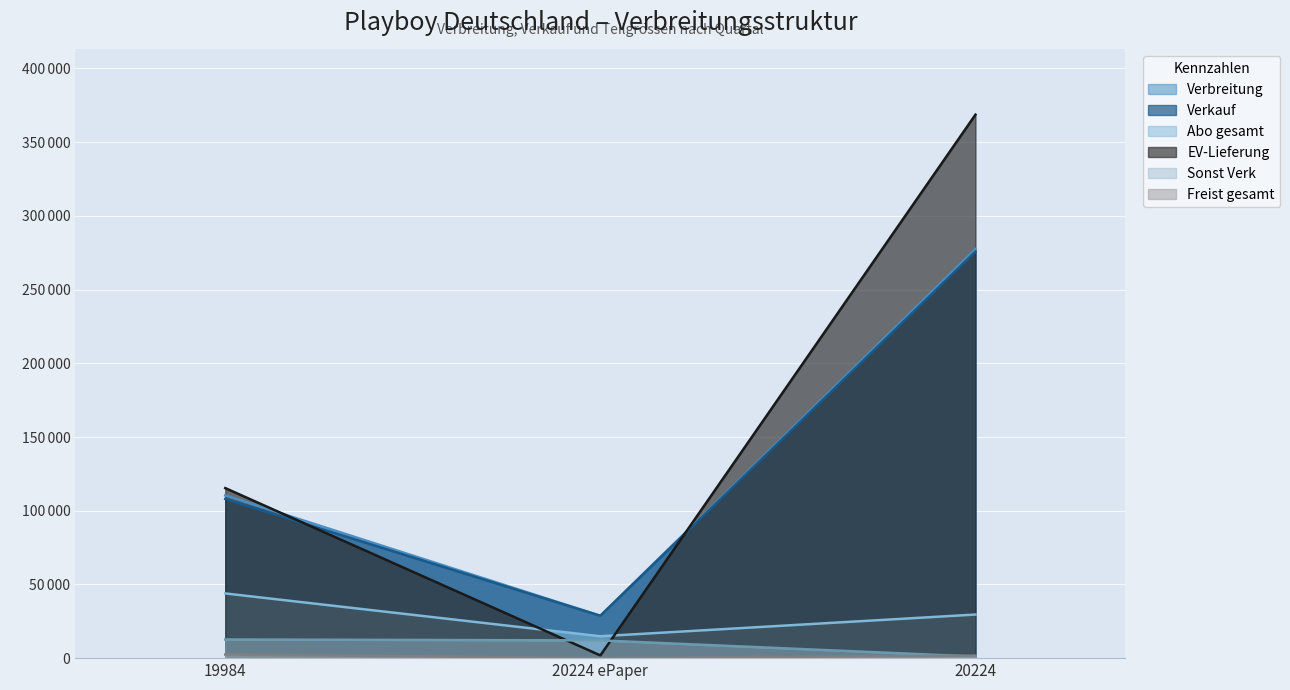

How many lines are shown in the chart?

6